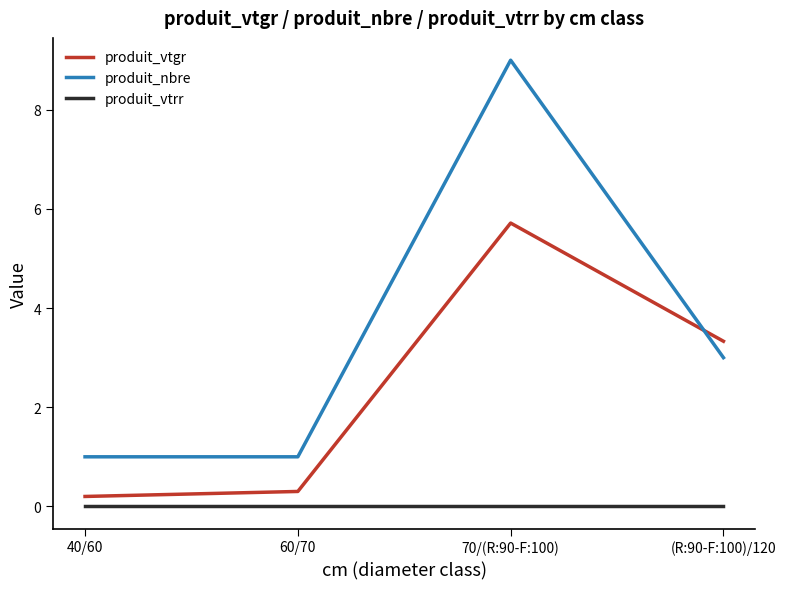

What position from the left is (R:90-F:100)/120?

4